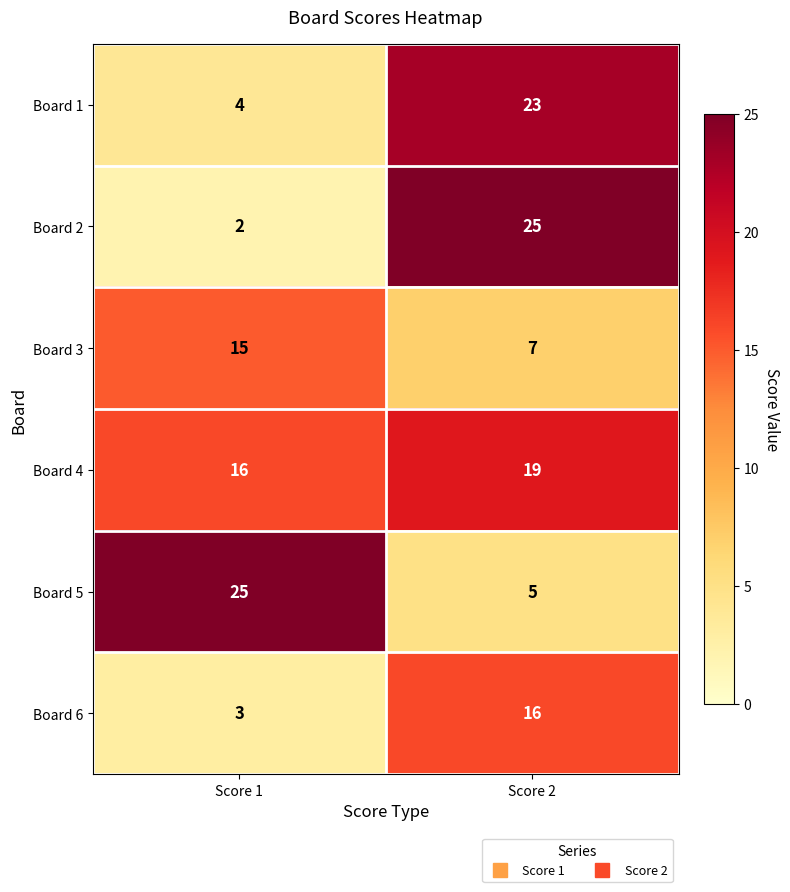

The Board 1 series shows 4 at Score 1. True or false?

True